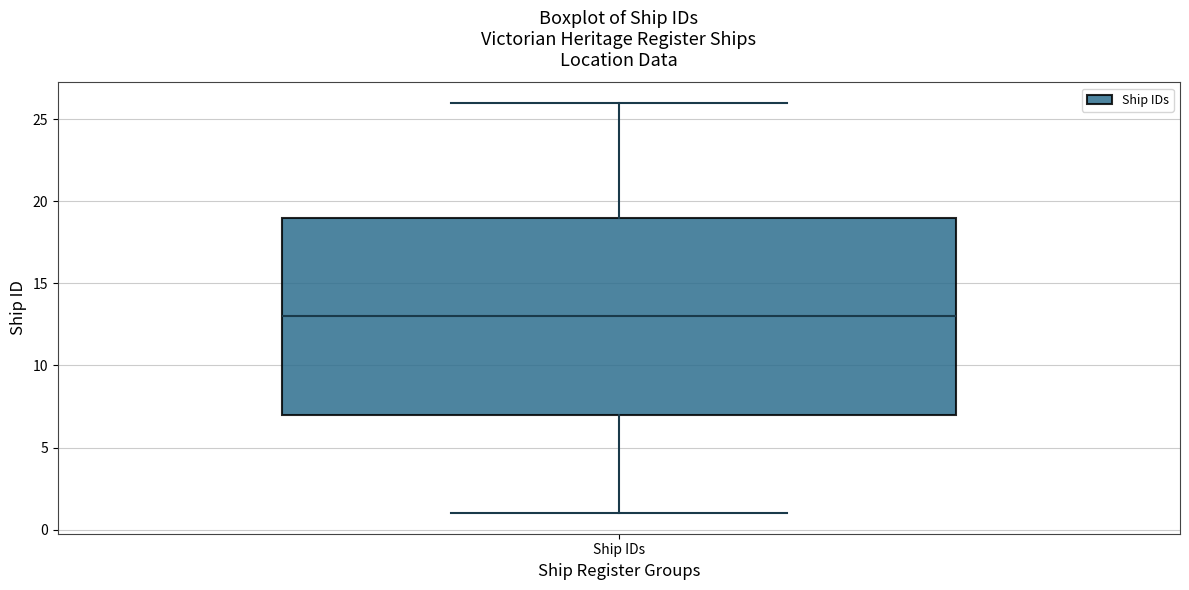

Read this box plot against the y-axis: the position of the median line, the range covered by the box, and the ends of both whiskers. The values are not printed on the chart, so give them approximately, as read against the axis.

median 13, box 7 to 19, whiskers 1 to 26